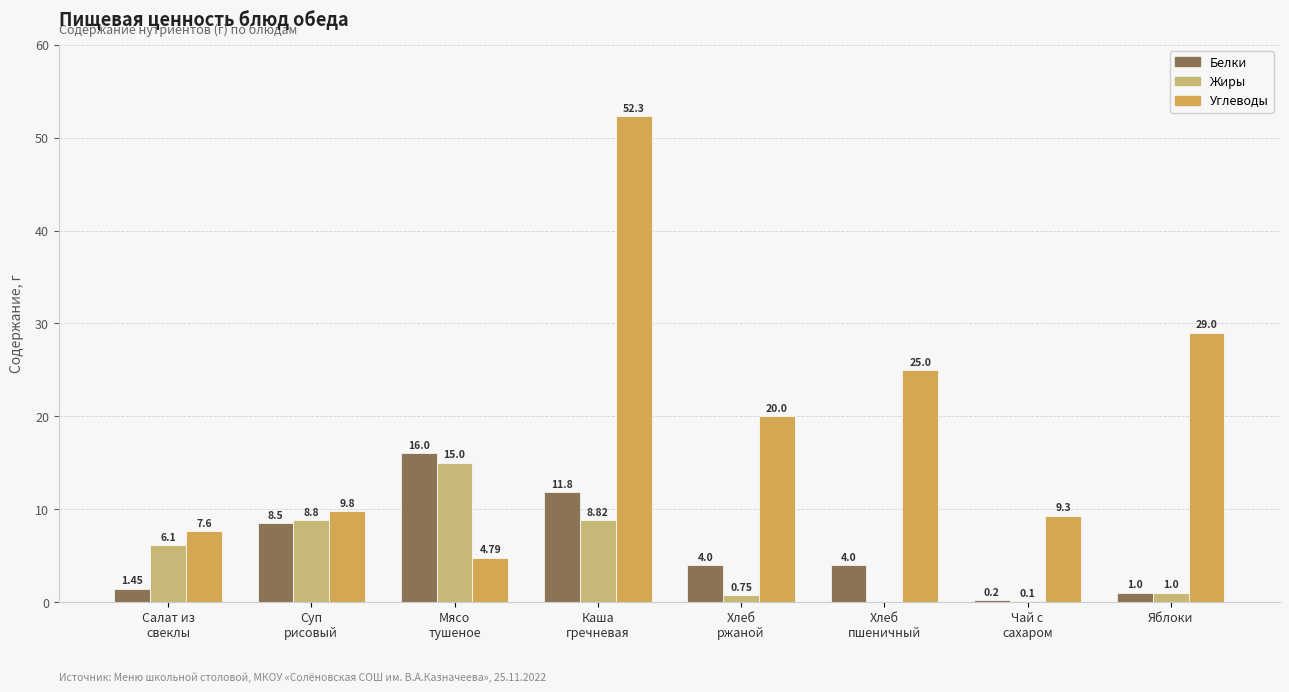

What is the sum of all Углеводы values?

157.8